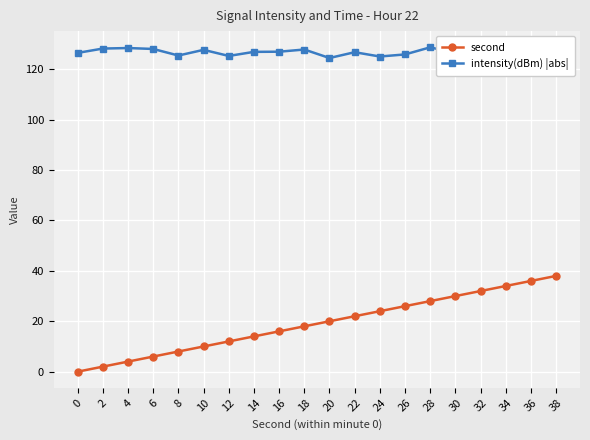

Where is the first local minimum for intensity(dBm) |abs|?

8